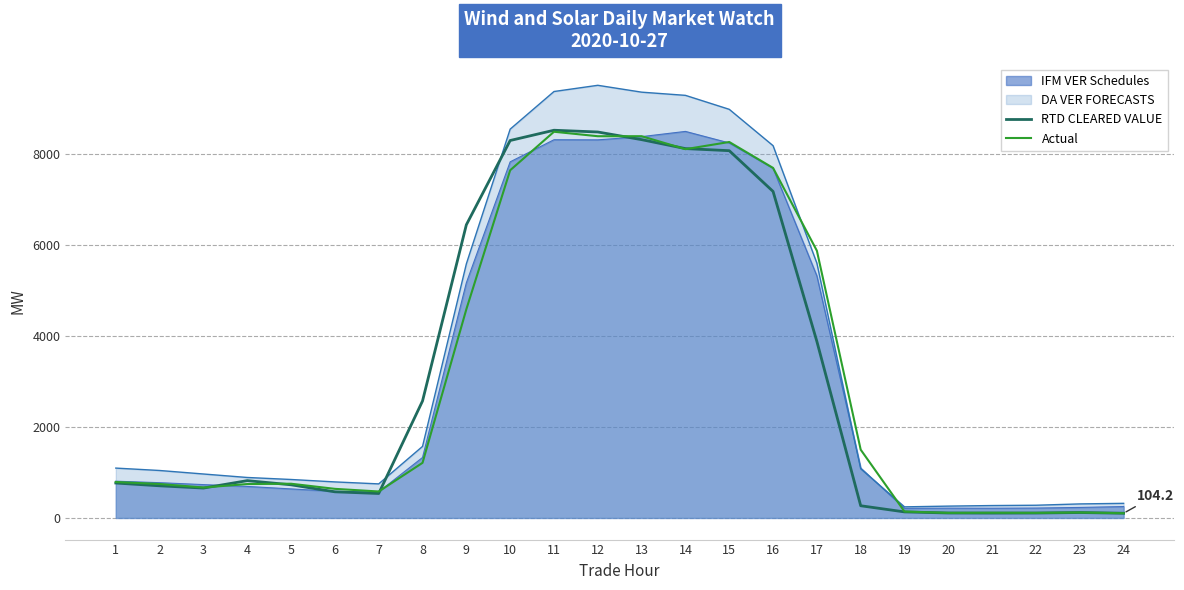

What is the maximum value for Actual?

8489.9